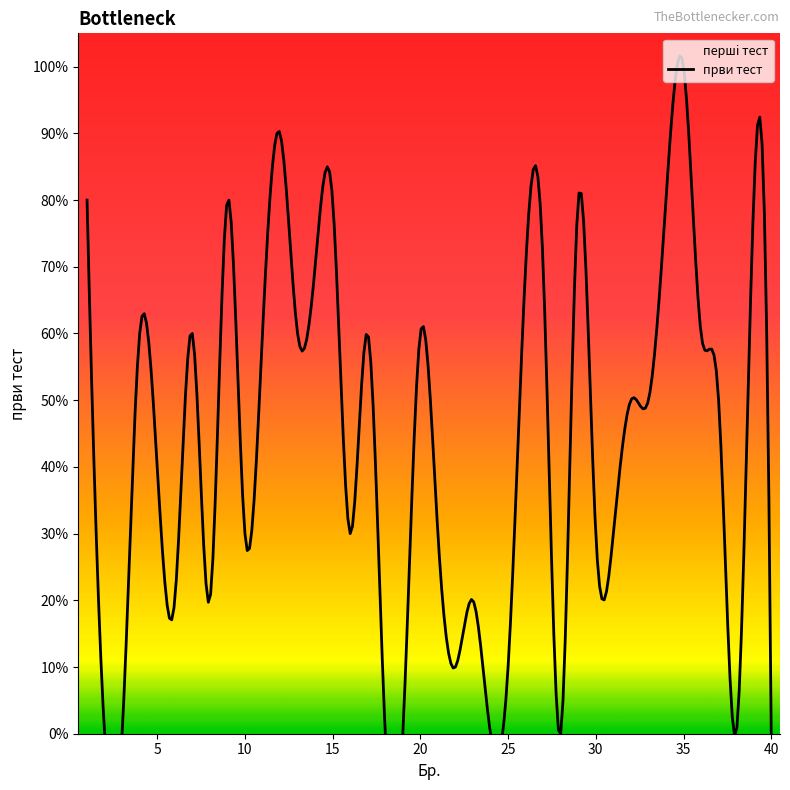

Count the number of data series in this chart.

1